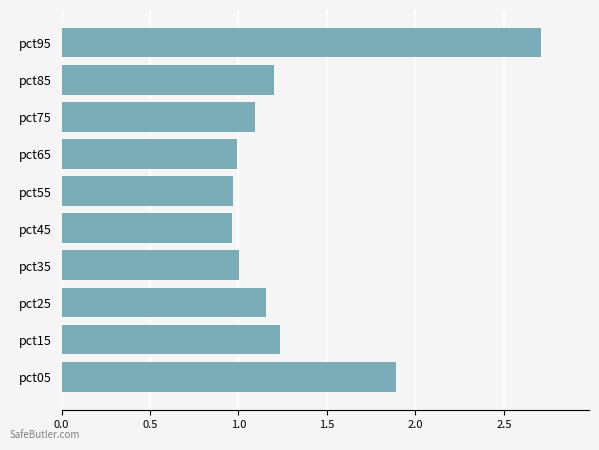

What is the change in value from pct35 to pct95?

+1.7